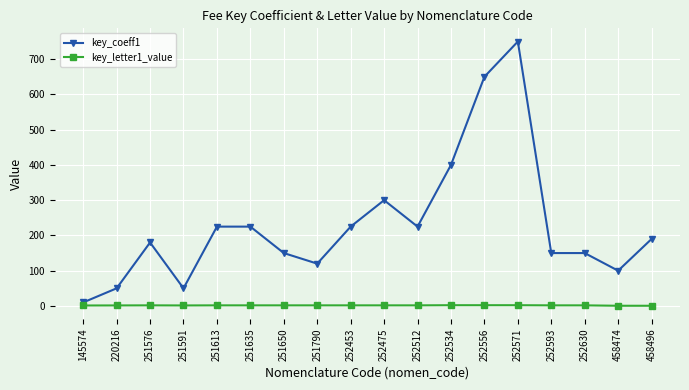

What is the average value of the key_letter1_value series?

1.6